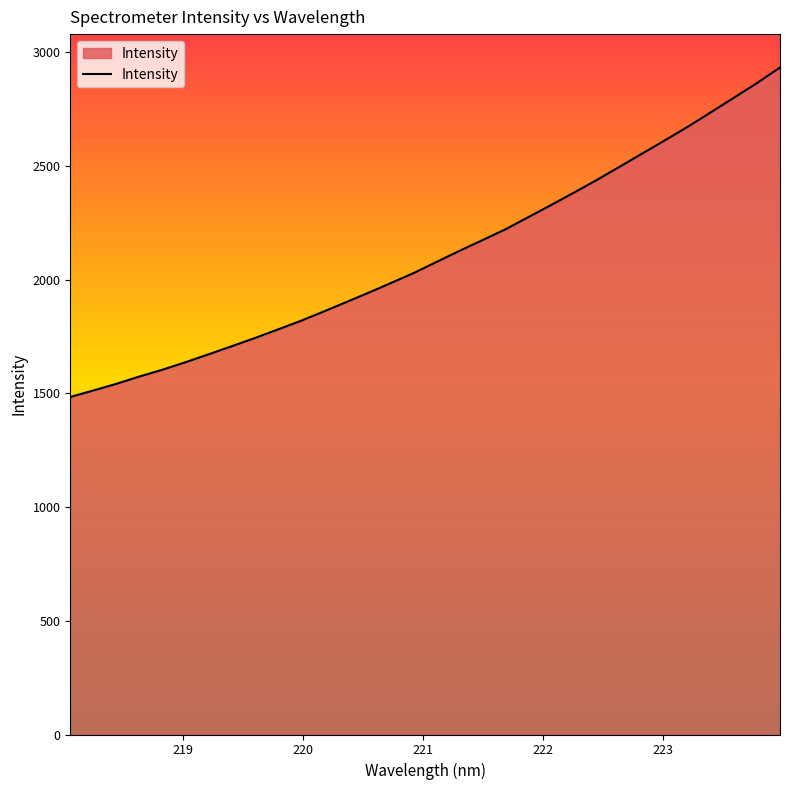

What is the difference between the maximum and minimum values?

1448.9